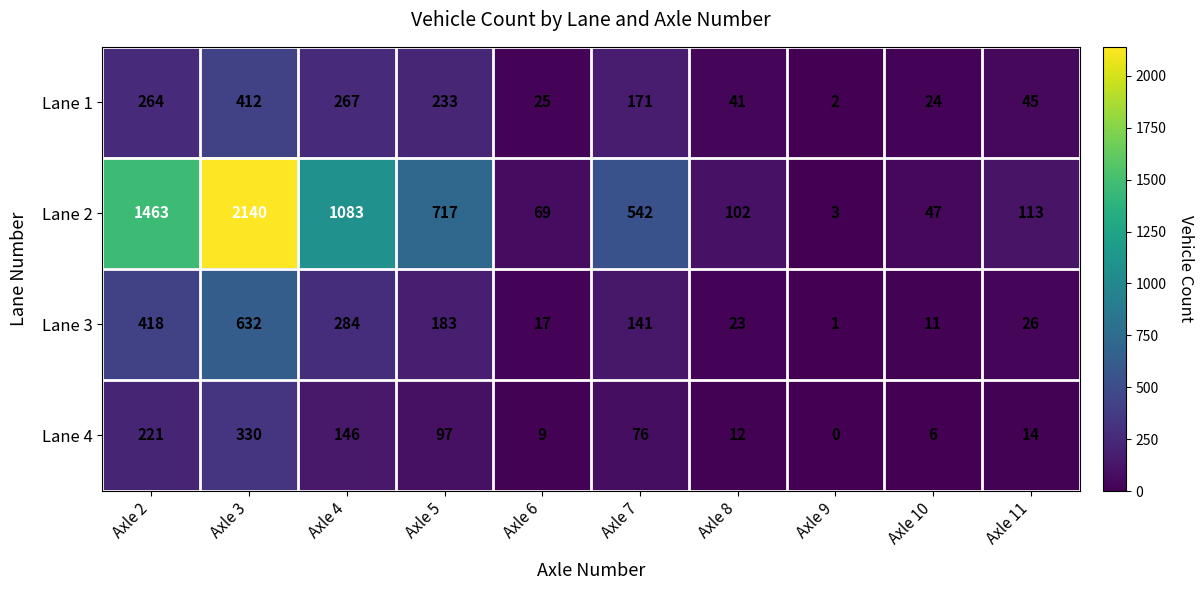

Between Axle 3 and Axle 8, which series saw the biggest shift?

Lane 2